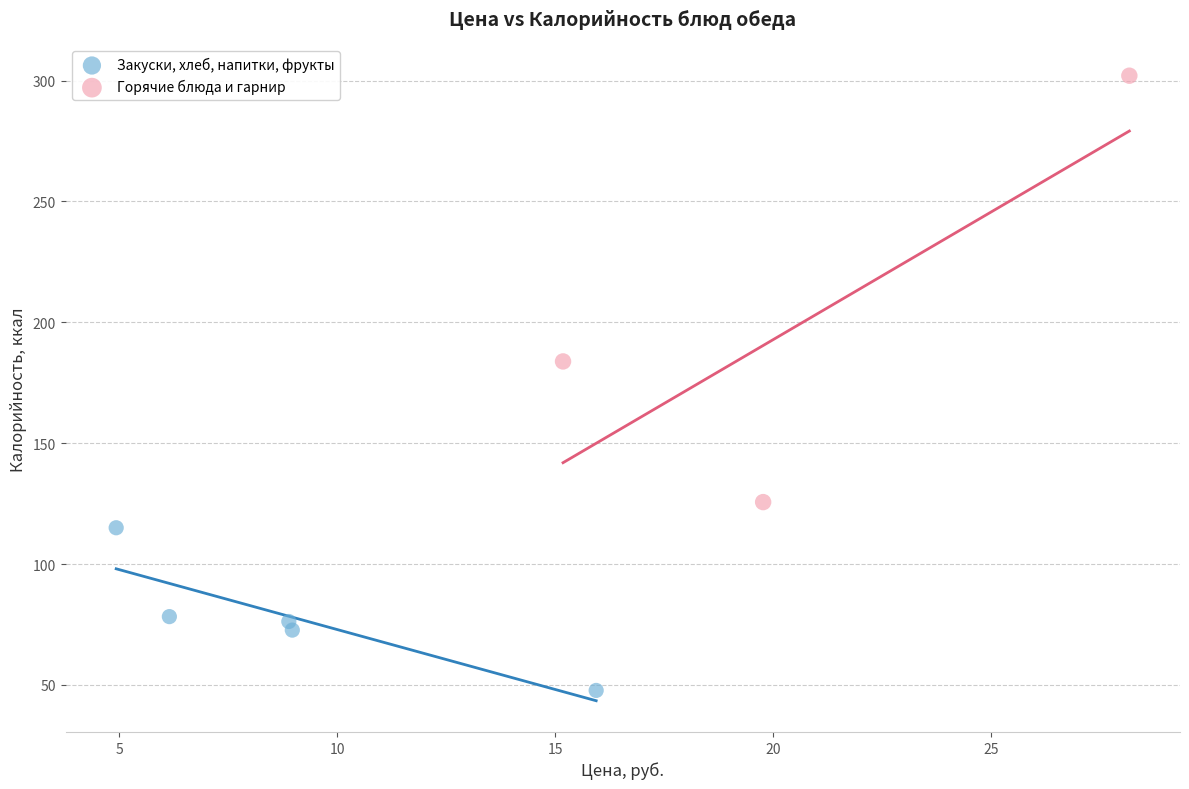

Which series reaches the minimum Y coordinate?

Закуски, хлеб, напитки, фрукты